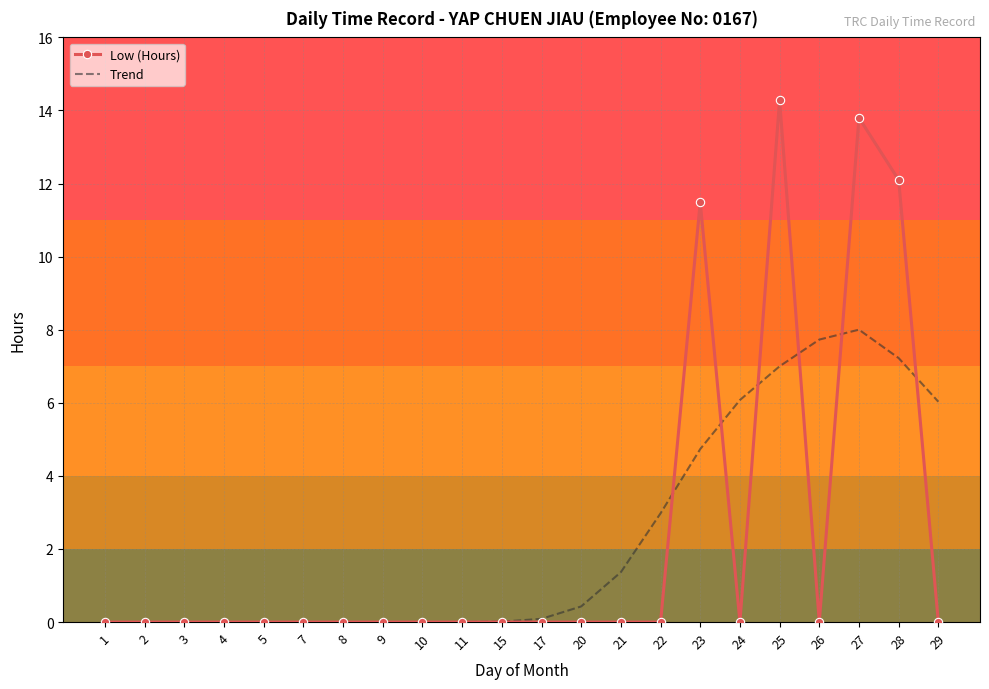

What is the average value of the Low (Hours) series?

2.3